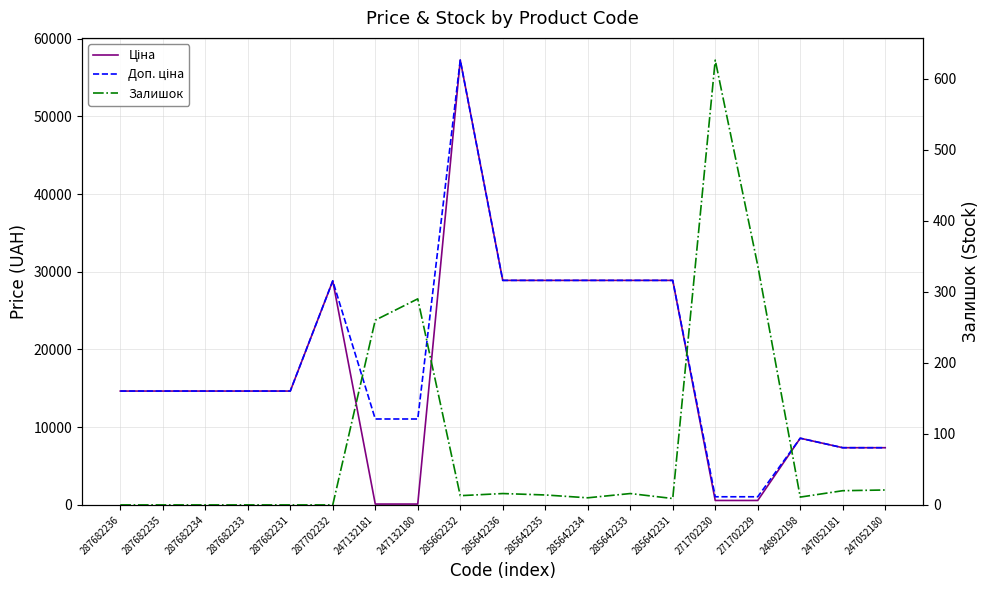

How many interior local peaks does the Ціна series have?

3